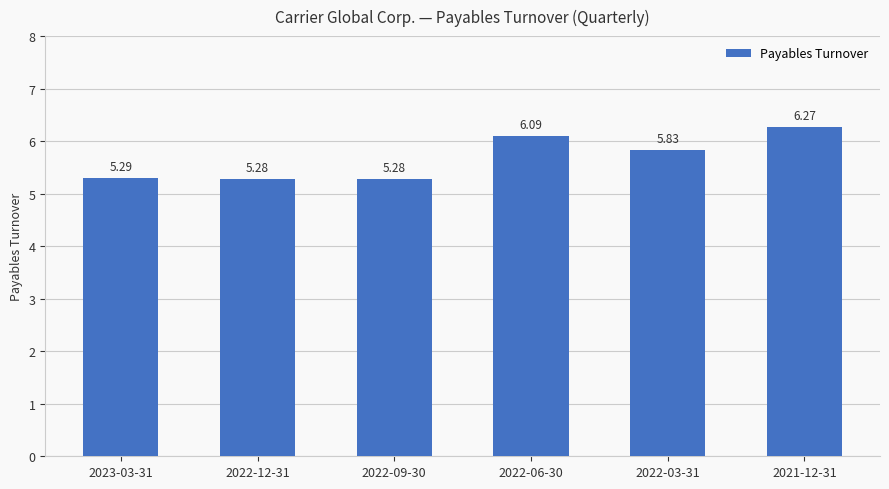

What is the ratio of the value at 2022-12-31 to the value at 2023-03-31?

1.0